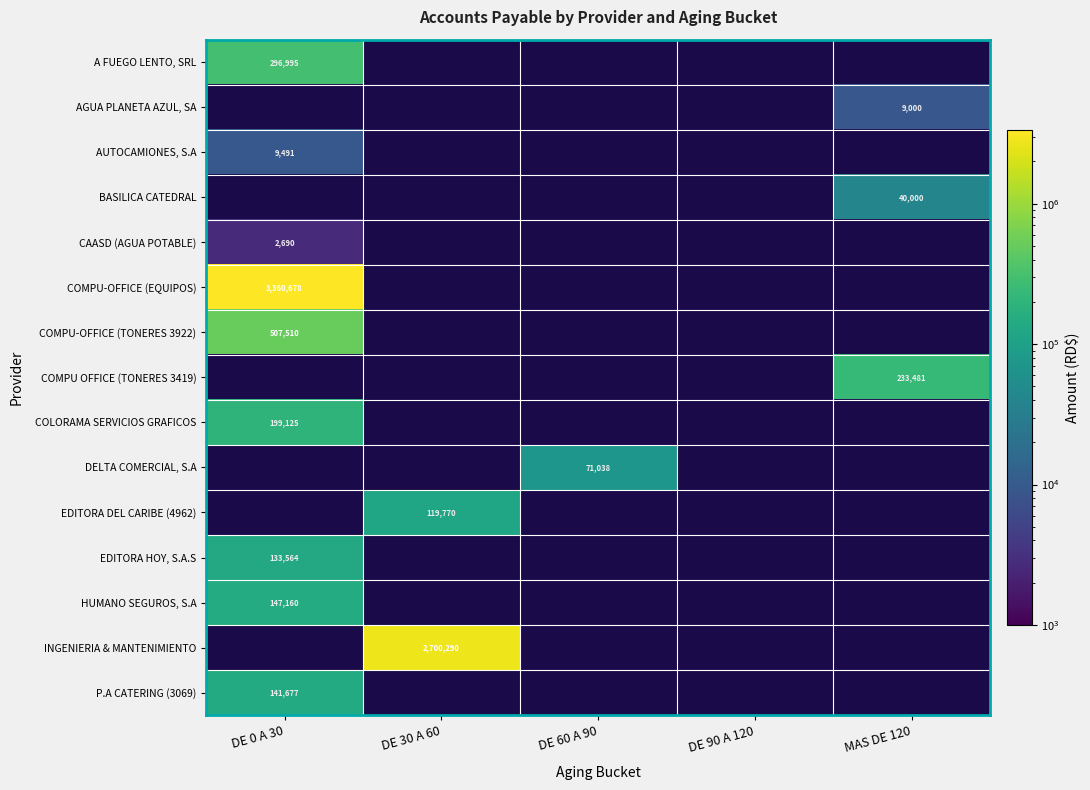

How many positive values does the EDITORA DEL CARIBE (4962) series have?

1